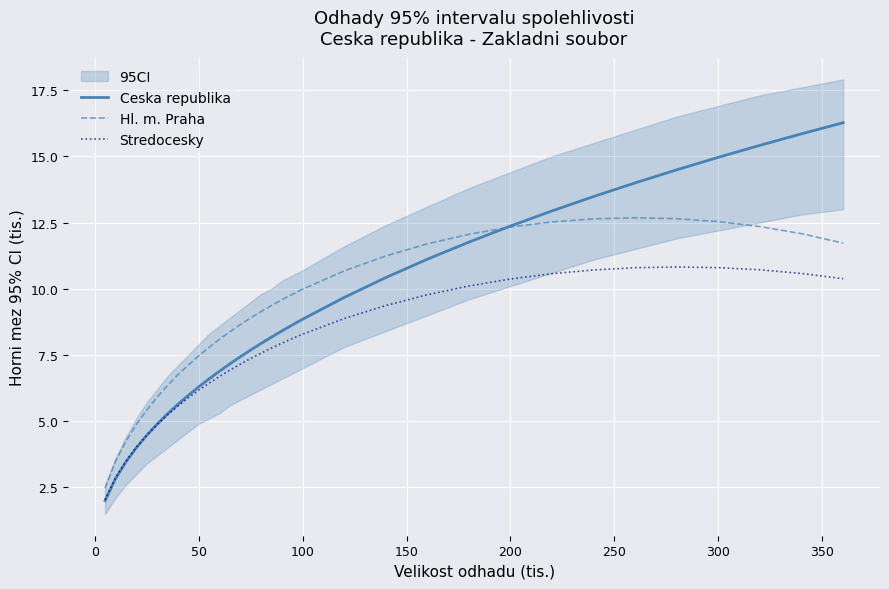

What is the minimum value for Hl. m. Praha?

2.5